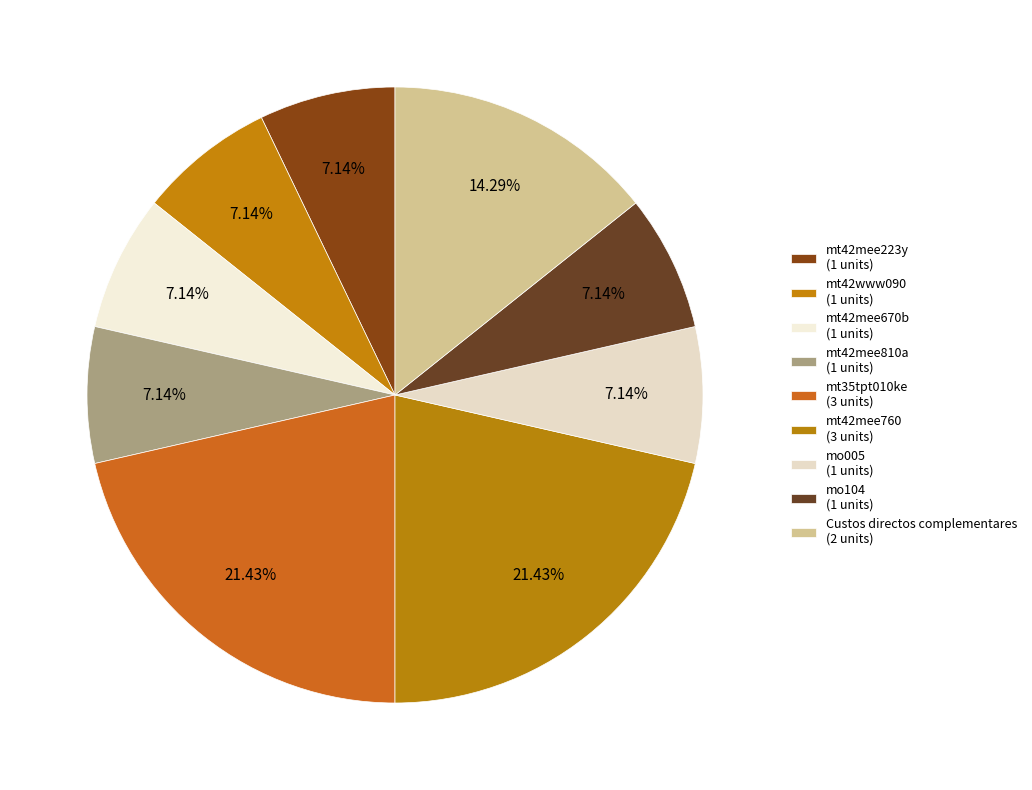

How many slices are in this pie chart?

9